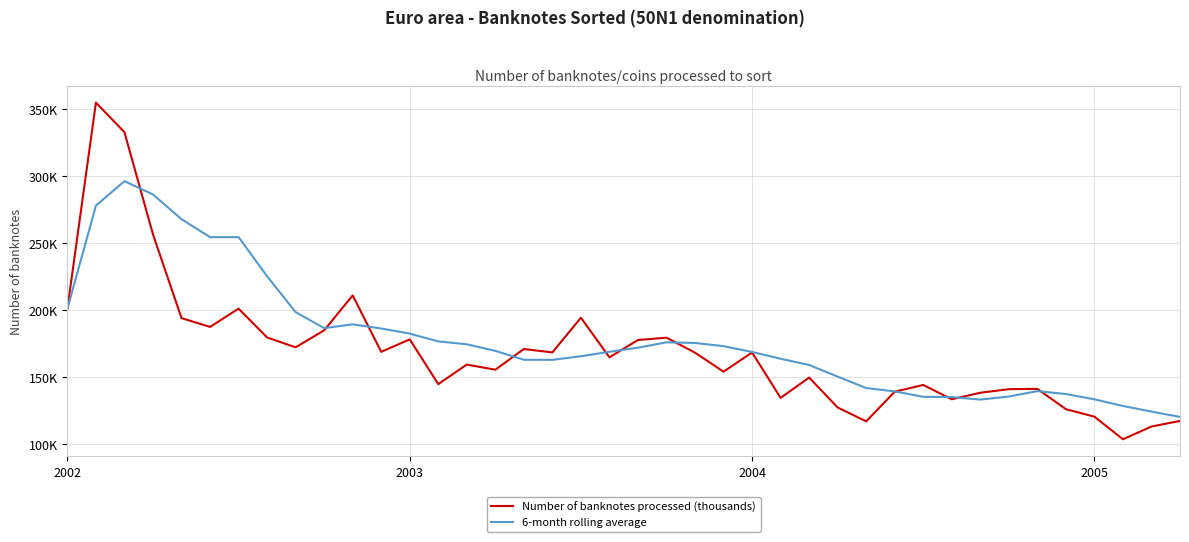

True or false: 6-month rolling average has more than 2 interior local peaks.

True